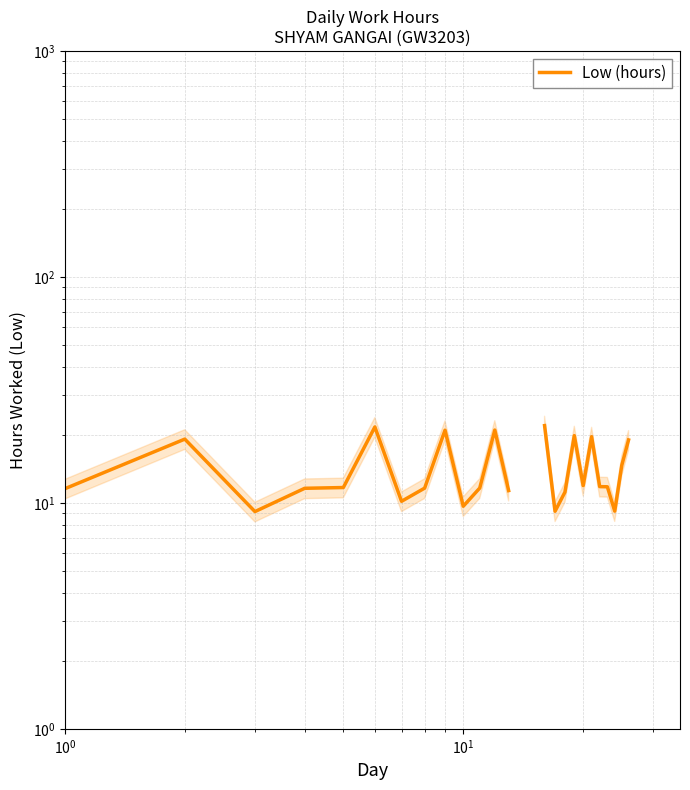

Does the chart have visible grid lines?

Yes